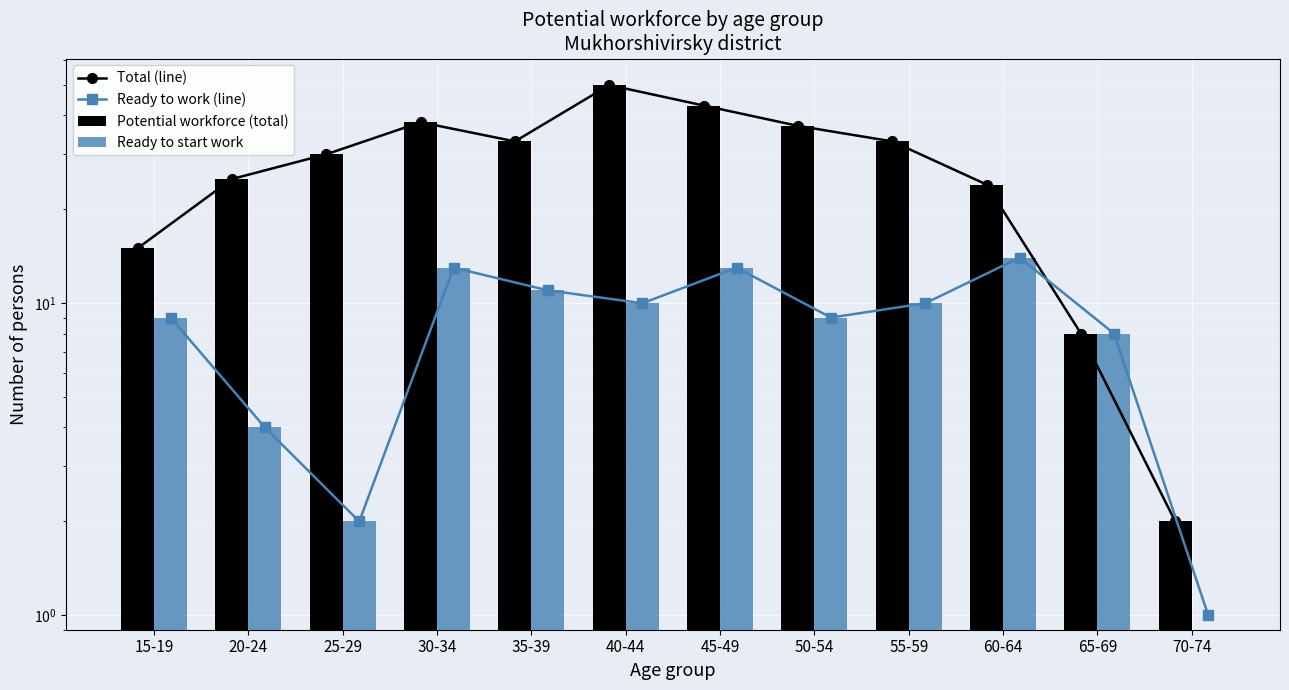

The Ready to start work series shows 13 at 45-49. True or false?

True